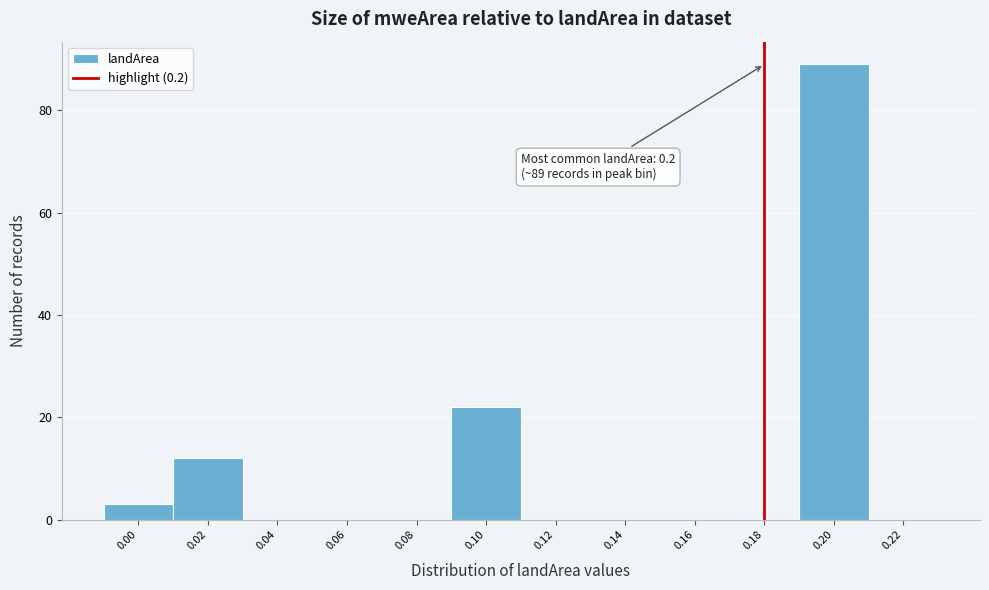

Reading right to left, extract all data points from this chart.

0.22=0	0.20=89	0.18=0	0.16=0	0.14=0	0.12=0	0.10=22	0.08=0	0.06=0	0.04=0	0.02=12	0.00=3